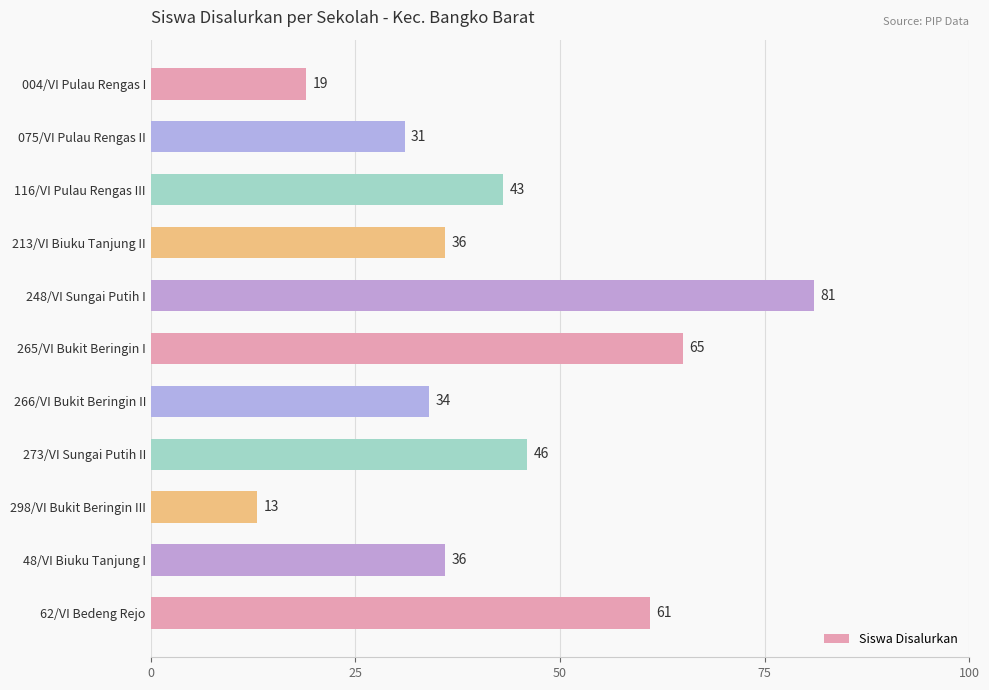

How many values are below 36?

4